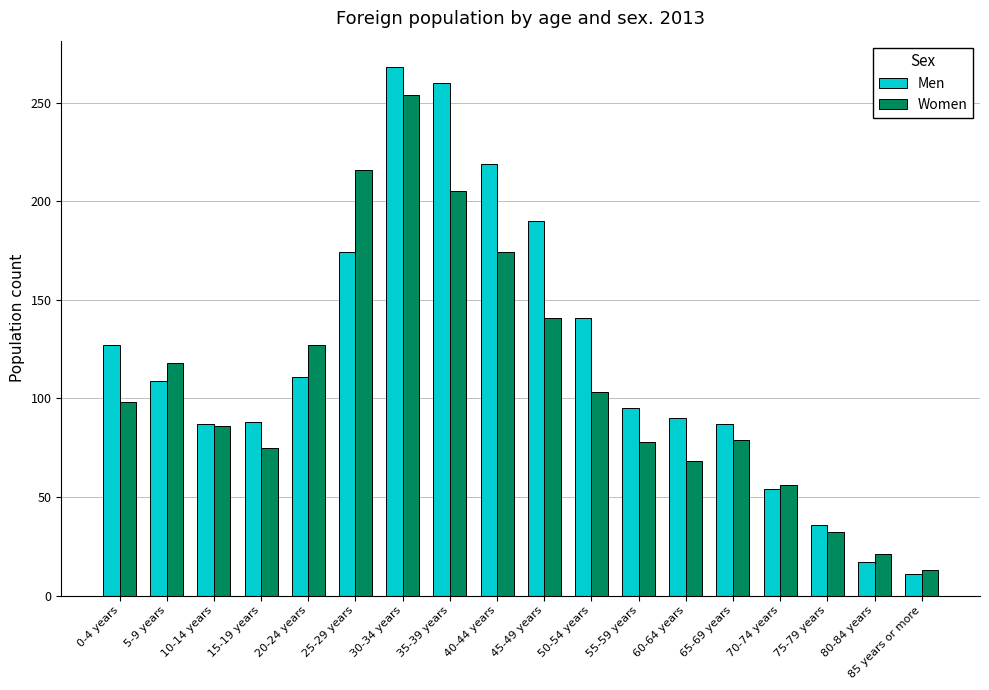

Which series changed the most between 5-9 years and 65-69 years?

Women